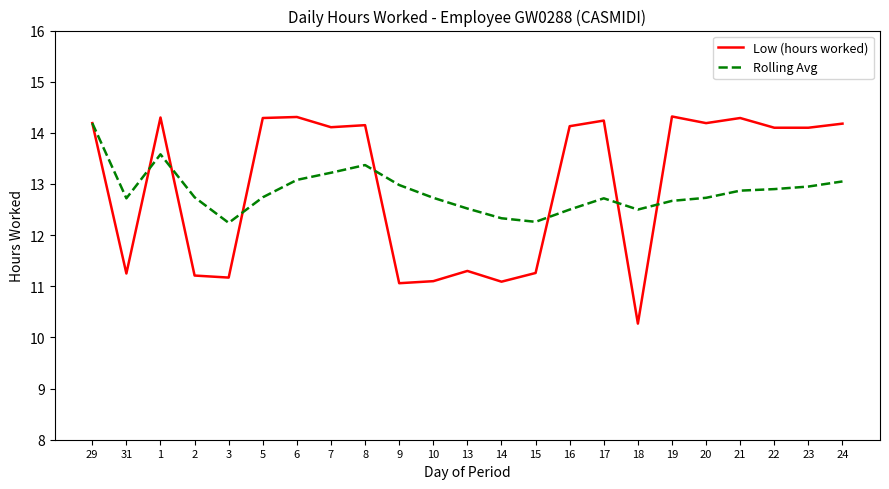

At 7, list the series in order from smallest to largest.

Rolling Avg, Low (hours worked)